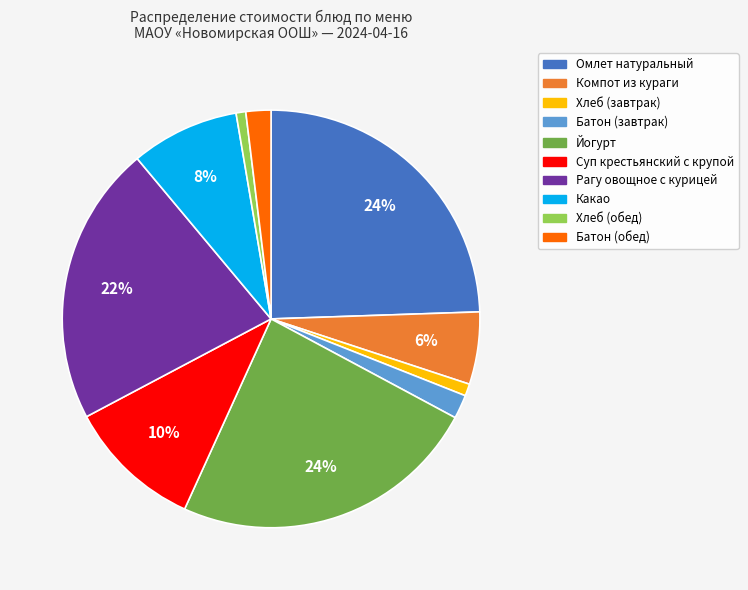

To the nearest percent, what is the combined percentage of Рагу овощное с курицей and Хлеб (завтрак)?

23%